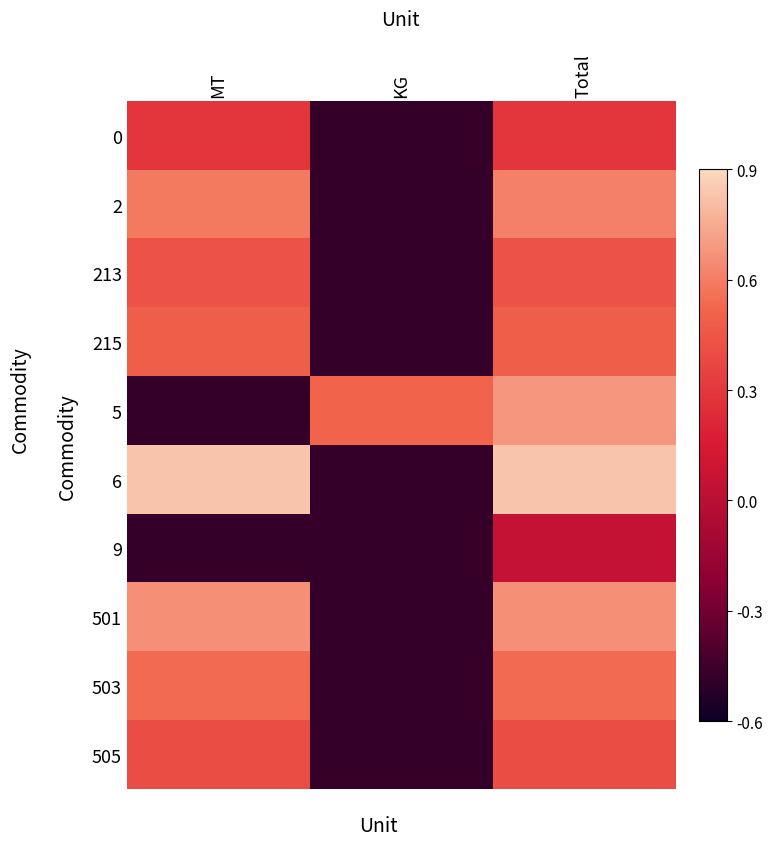

Reading left to right, transcribe all the data shown in this chart.

0: MT=0.3	KG=-1.3	Total=0.3
2: MT=0.9	KG=-1.3	Total=0.9
213: MT=0.6	KG=-1.3	Total=0.6
215: MT=0.7	KG=-1.3	Total=0.7
5: MT=-1.3	KG=0.7	Total=1.1
6: MT=1.4	KG=-1.3	Total=1.4
9: MT=-1.3	KG=-1.3	Total=-0.2
501: MT=1.0	KG=-1.3	Total=1.0
503: MT=0.8	KG=-1.3	Total=0.8
505: MT=0.5	KG=-1.3	Total=0.5